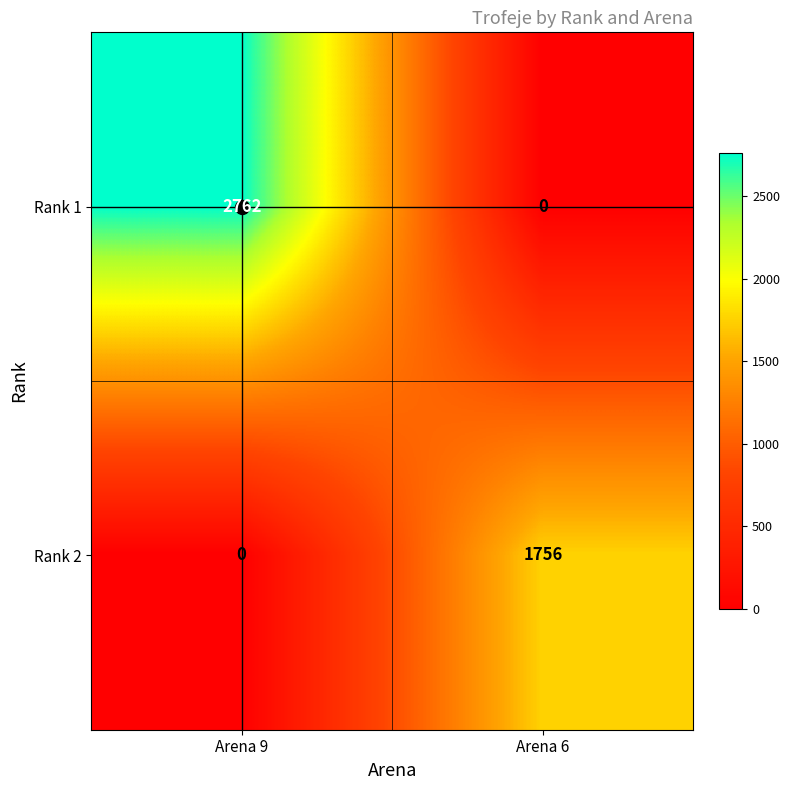

Is it true that Rank 2 equals 680 at Arena 9?

False